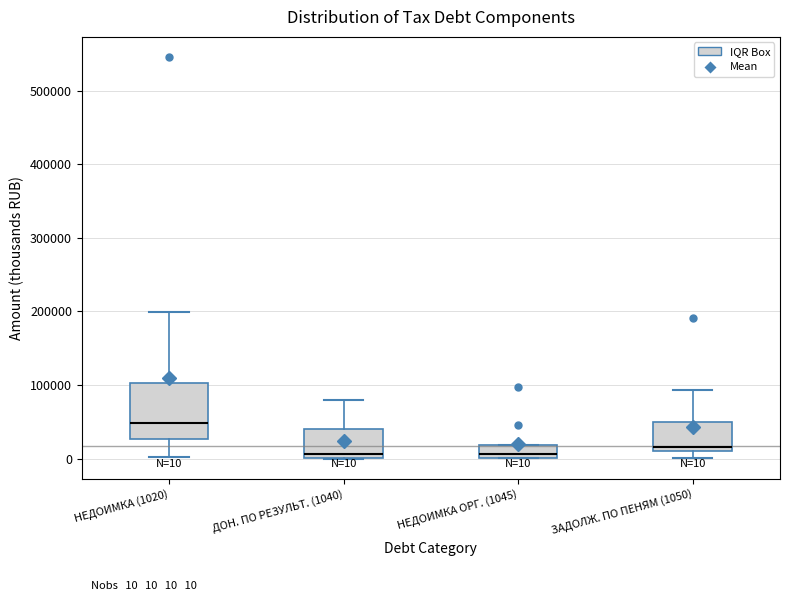

Which box is the tallest, from its lower edge to its upper edge?

НЕДОИМКА (1020)